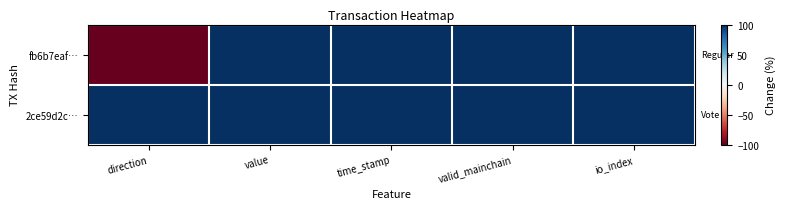

Between time_stamp and valid_mainchain, which series saw the biggest shift?

2ce59d2c…